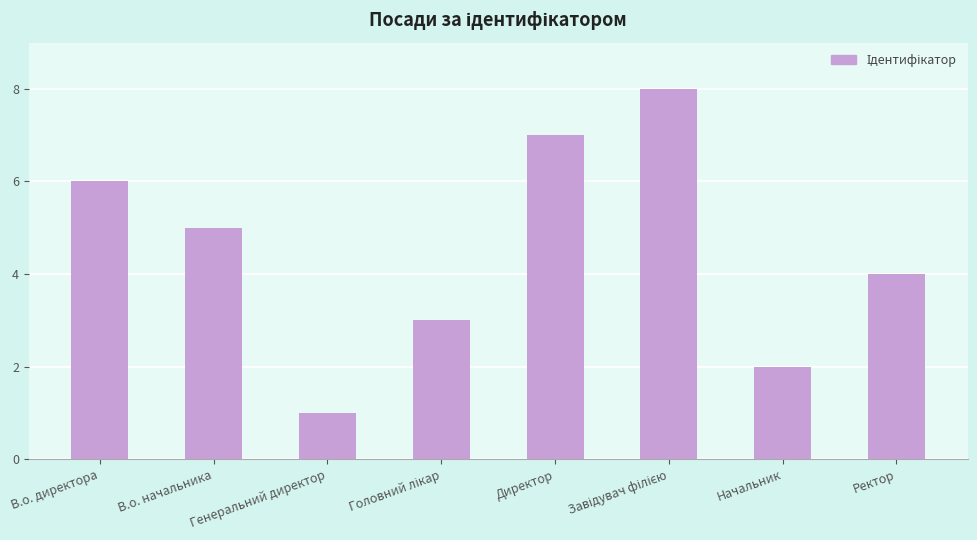

Is it true that the value at Начальник is 2?

True